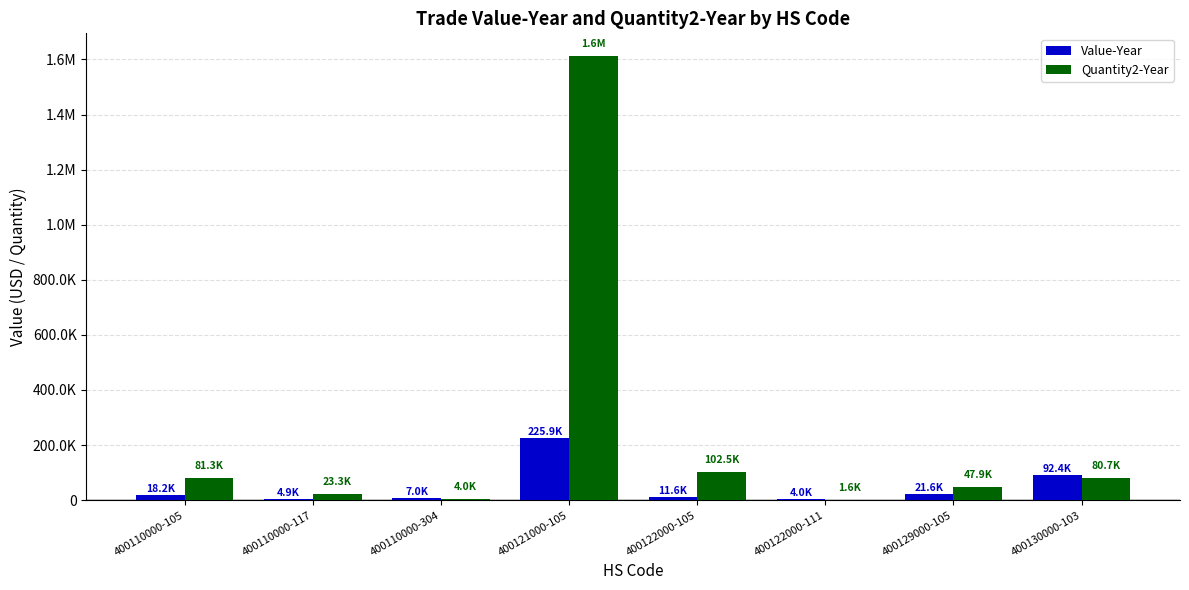

Are the bars horizontal?

No